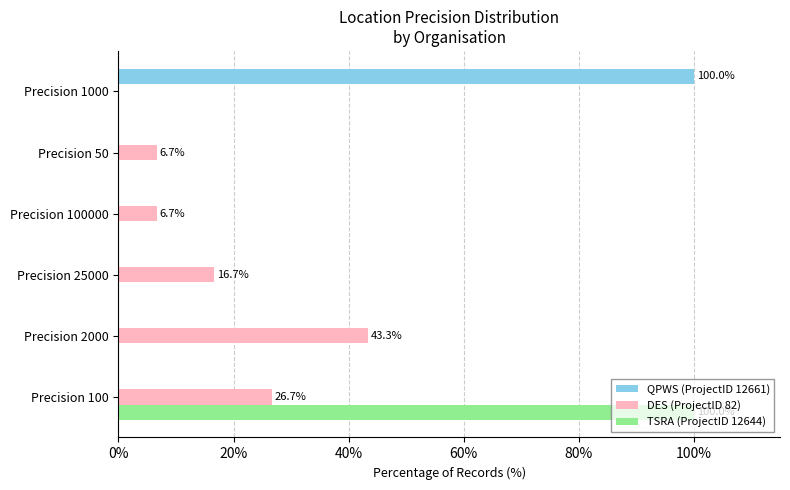

Between Precision 100 and Precision 2000, which series saw the biggest shift?

TSRA (ProjectID 12644)